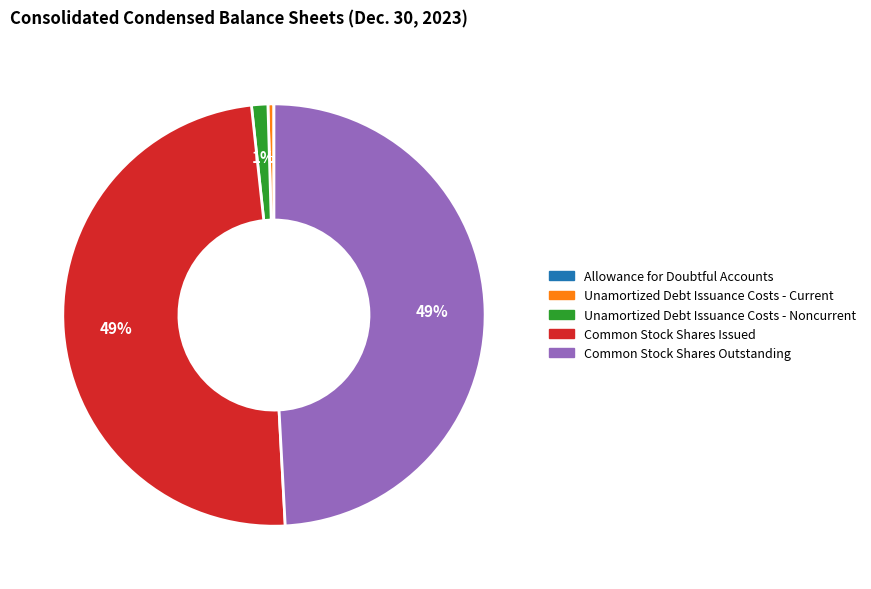

Combined, do Common Stock Shares Outstanding and Unamortized Debt Issuance Costs - Noncurrent account for over 50%?

Yes